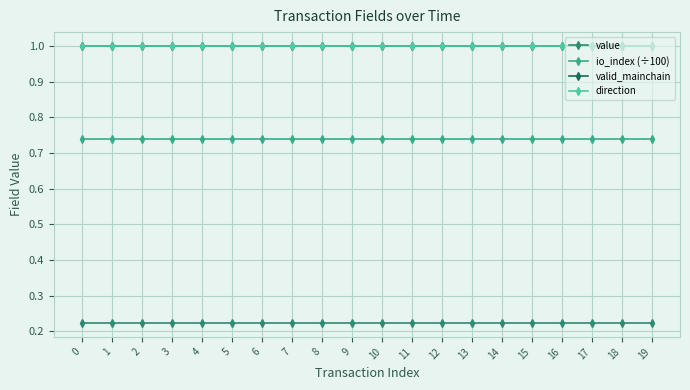

What are all the series names shown in the legend?

value, io_index (÷100), valid_mainchain, direction